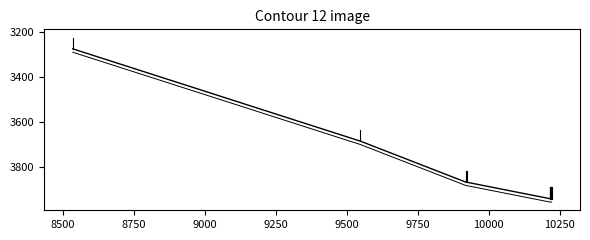

Does the chart display data point markers on the line(s)?

No